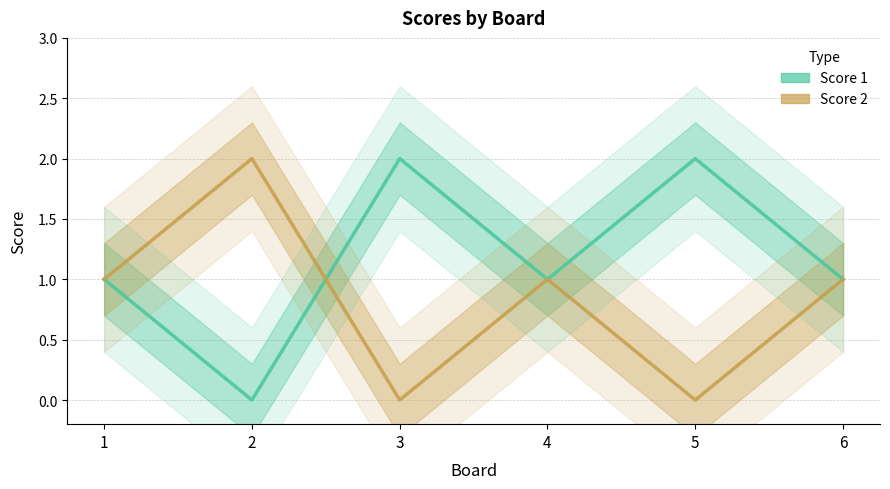

Rank the series at 3 from lowest to highest value.

Score 2, Score 1